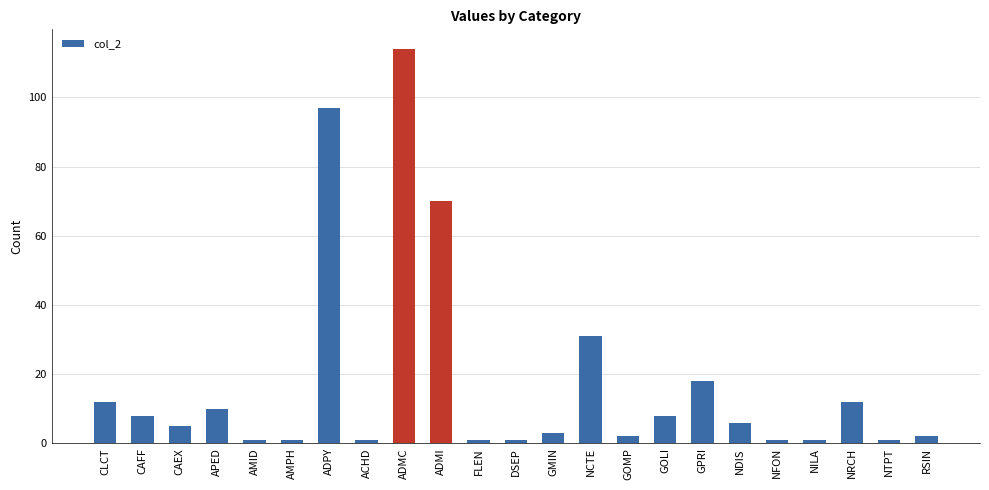

What is the minimum value shown in the chart?

1